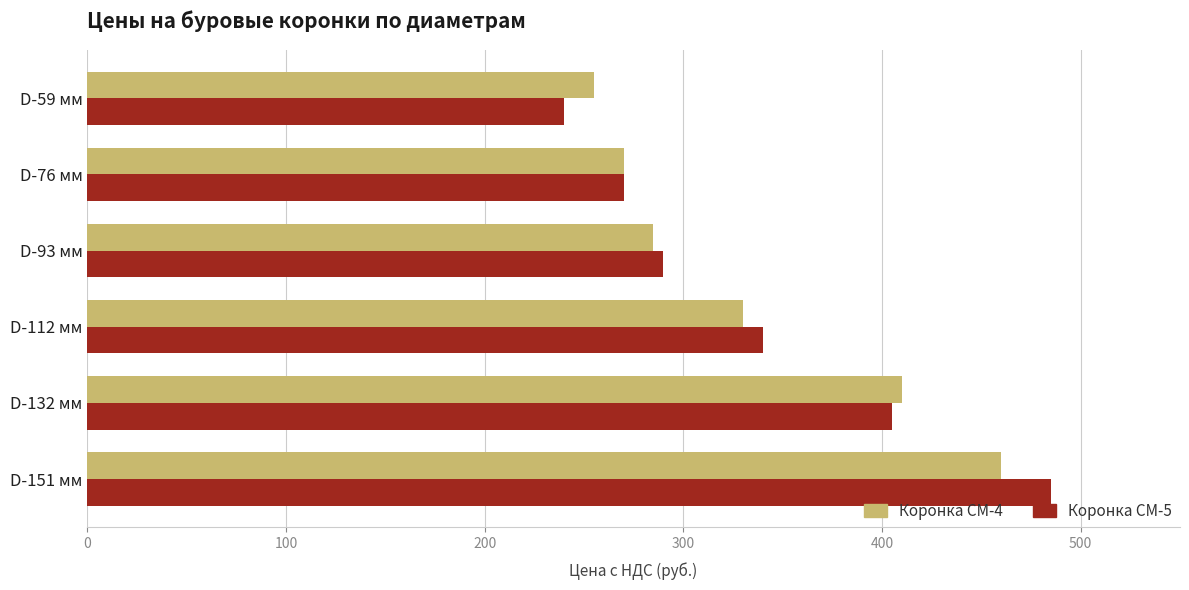

List the labels in order of Коронка СМ-4 value, smallest first.

D-59 мм, D-76 мм, D-93 мм, D-112 мм, D-132 мм, D-151 мм